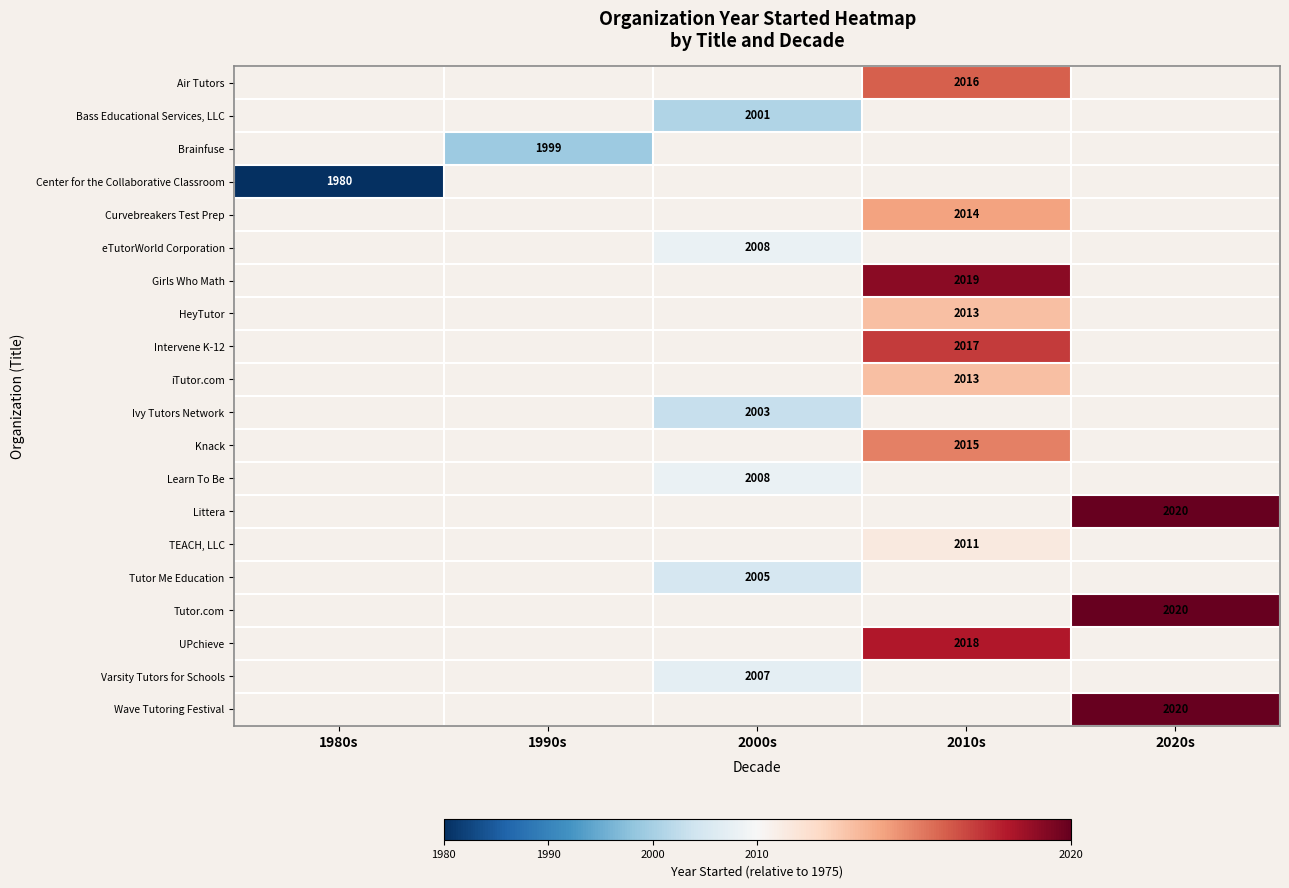

Is it true that Tutor Me Education equals 2005 at 2000s?

True